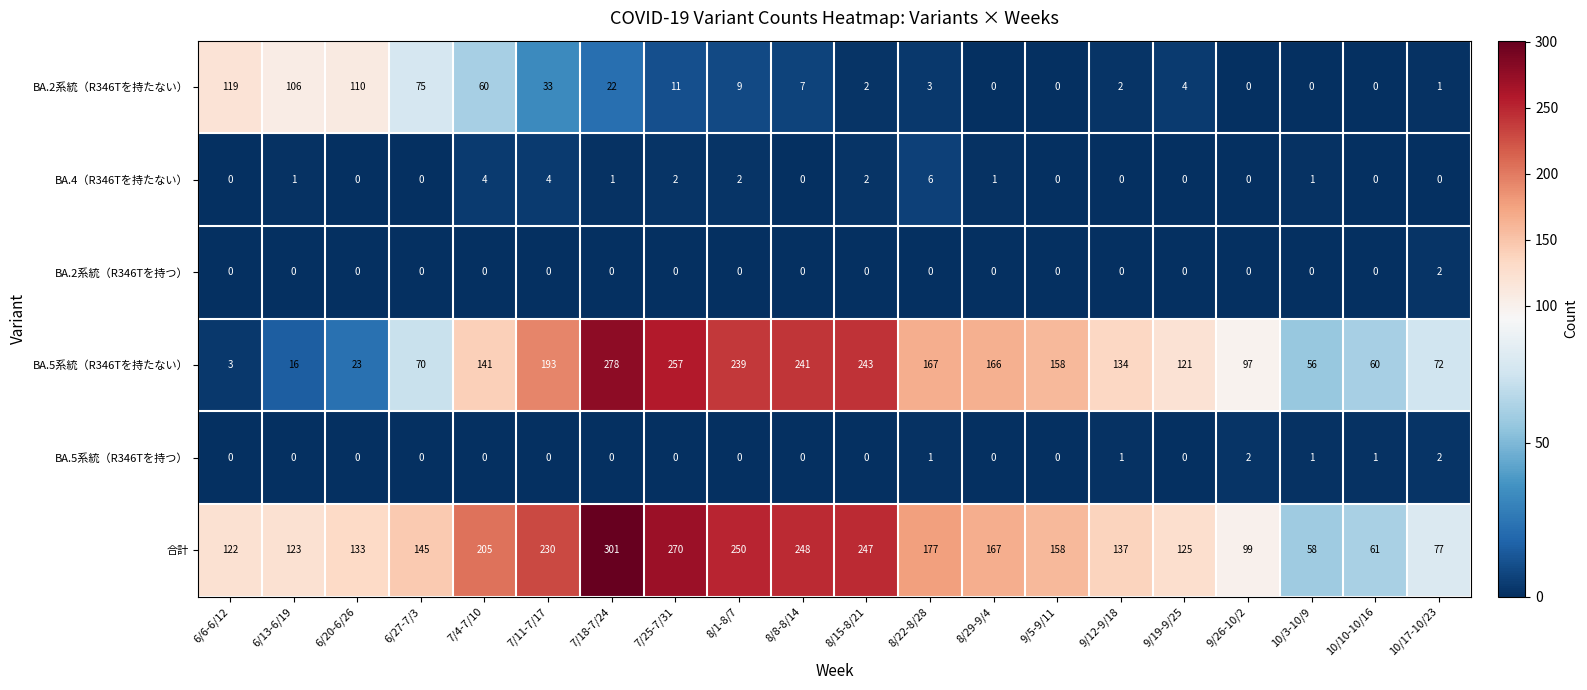

What is the total value across all series at 7/11-7/17?

460